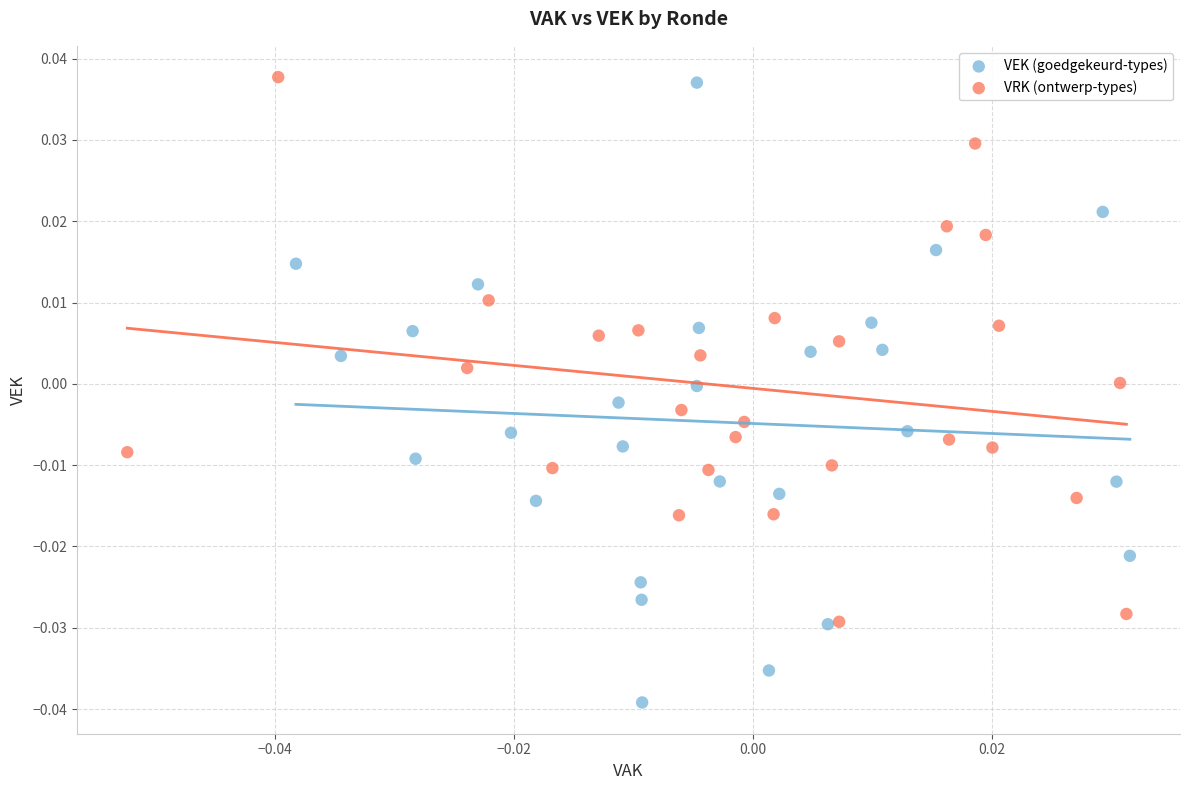

Which series has the widest spread of Y values?

VEK (goedgekeurd-types)